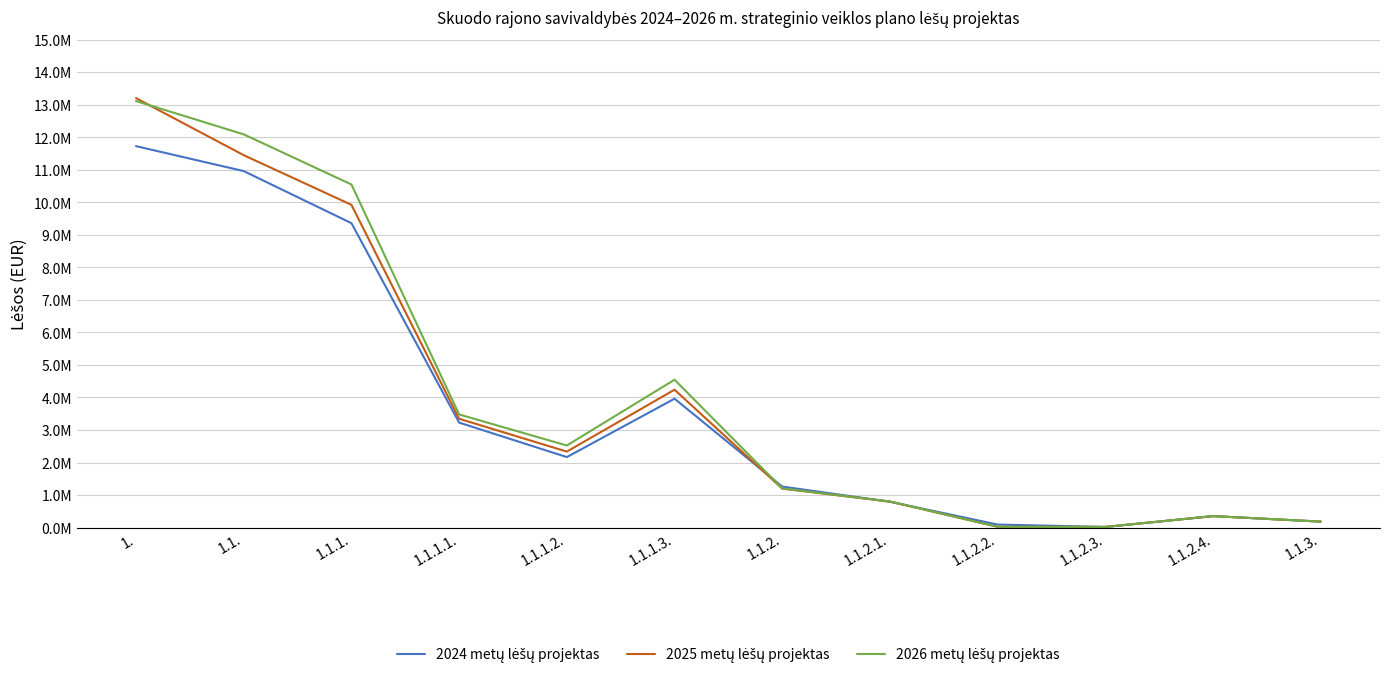

Reading left to right, extract all data points from this chart.

2024 metų lėšų projektas: 11727700	10960600	9359600	3228500	2167800	3963300	1261700	795500	93600	20200	352400	184300
2025 metų lėšų projektas: 13203600	11449800	9923100	3346700	2336900	4239500	1198100	799400	24800	20600	353300	184300
2026 metų lėšų projektas: 13113500	12089500	10549000	3478400	2524500	4546100	1203900	804100	24900	20700	354200	184300